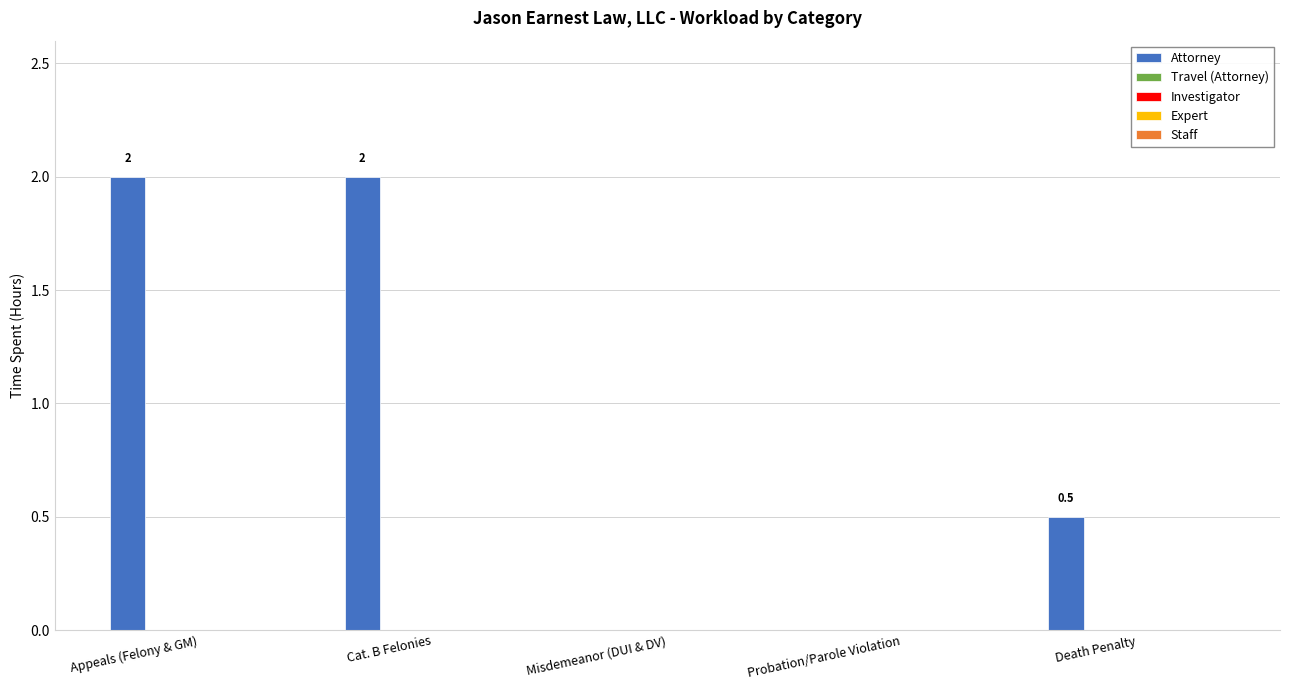

What is the maximum value shown in the chart?

2.0